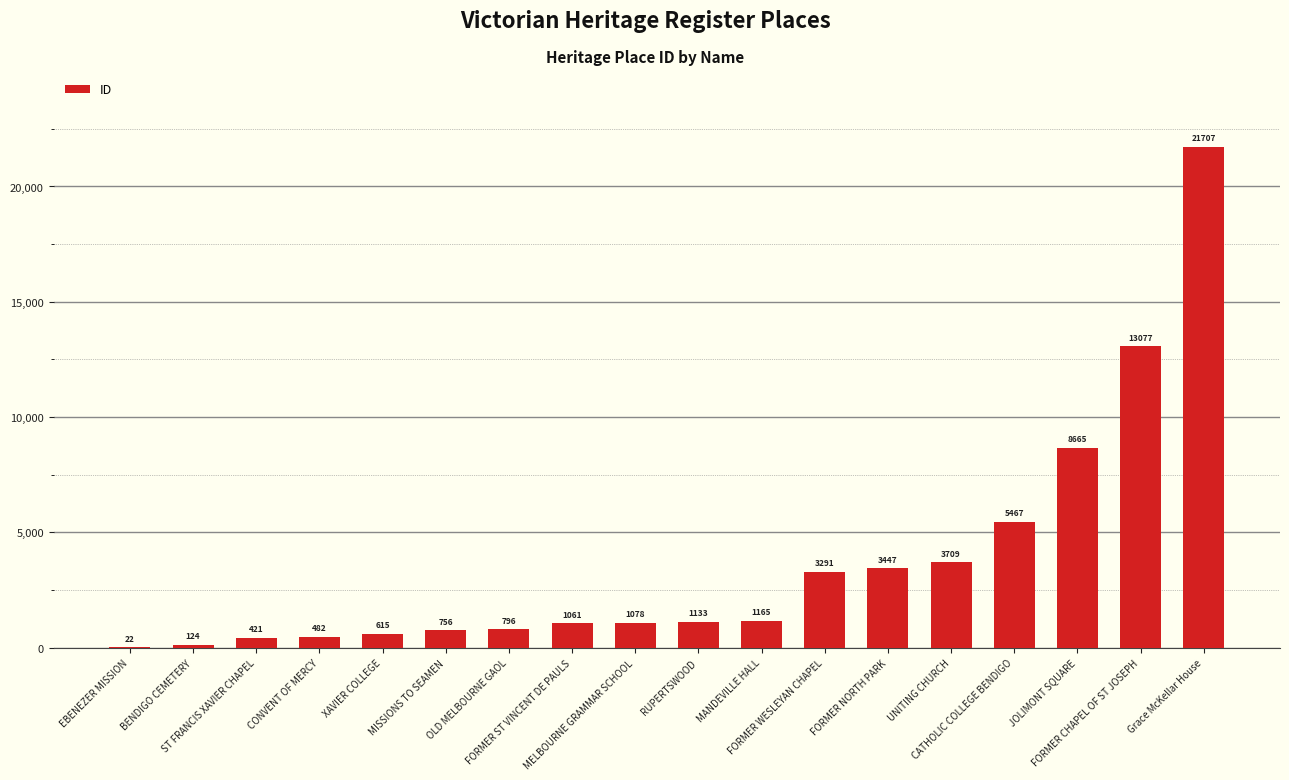

What is the average value?

3723